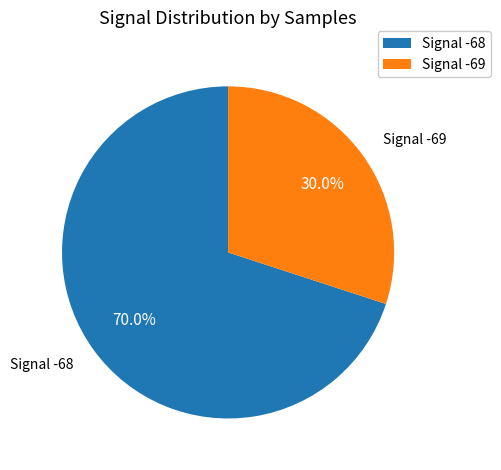

How many segments does this pie chart have?

2